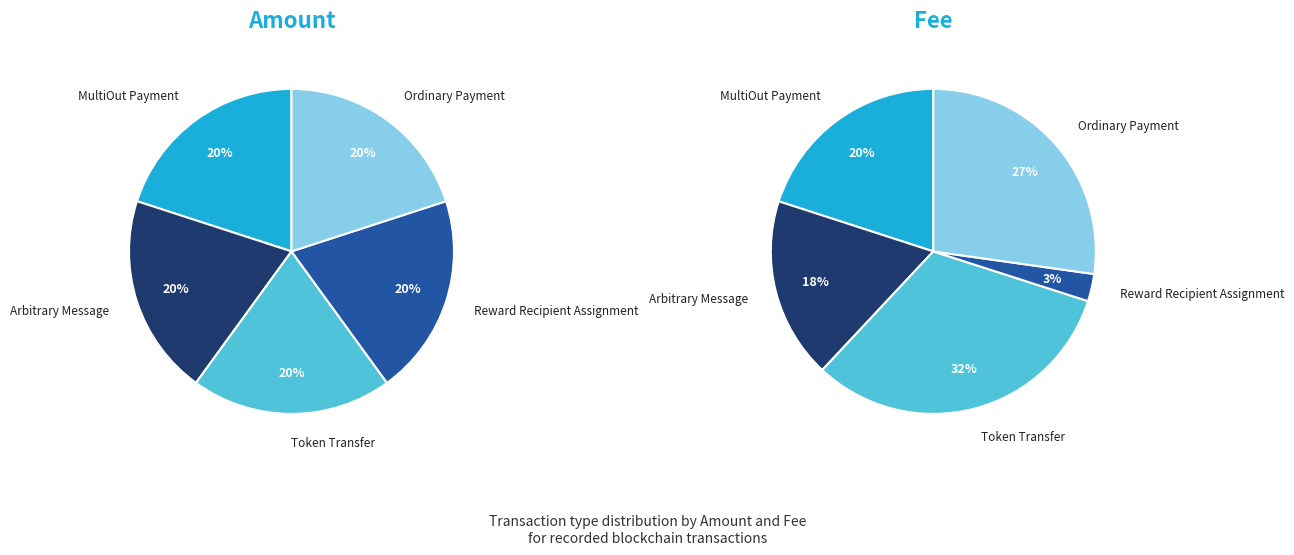

To the nearest percent, what is the average slice percentage?

20%